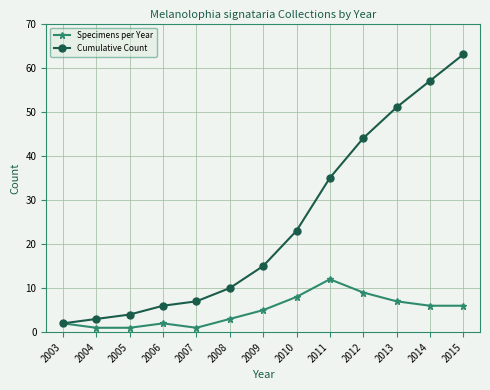

Rank the series by their average value, from highest to lowest.

Cumulative Count, Specimens per Year